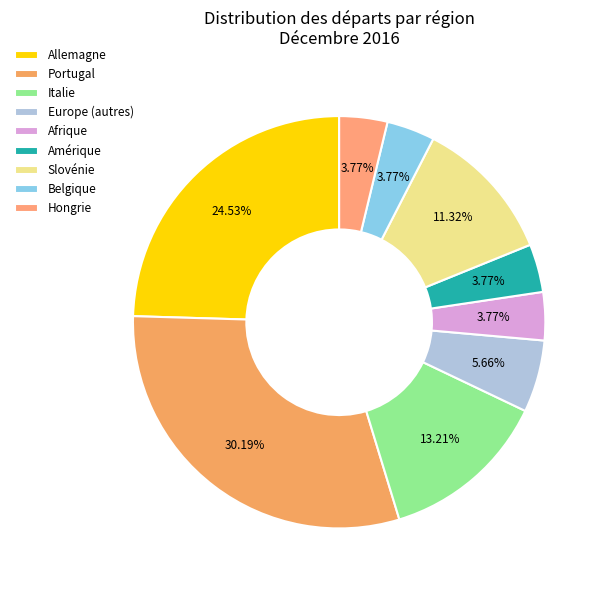

Between Italie and Amérique, which is larger?

Italie